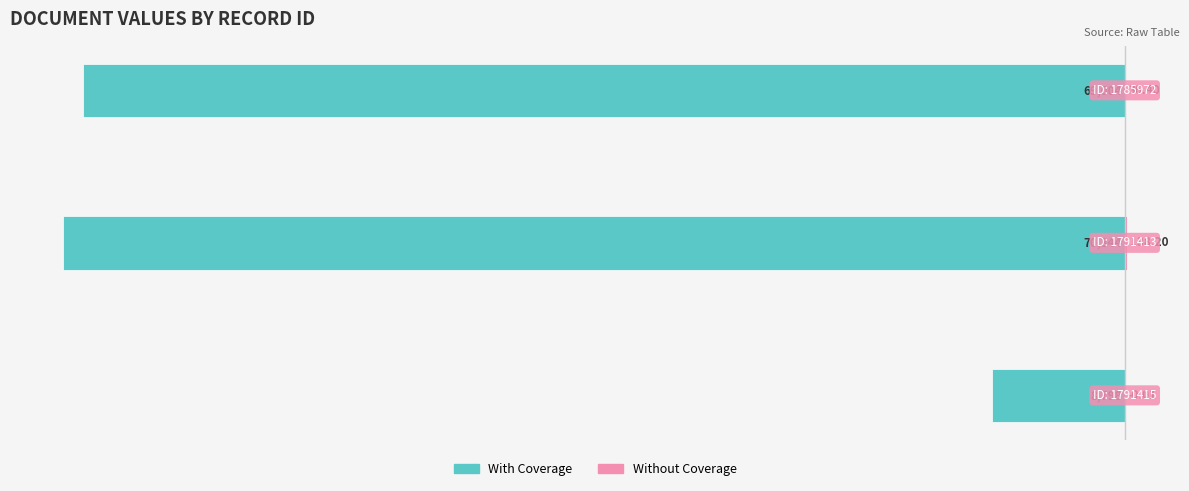

What is the highest value of the With Coverage series?

-8798.0